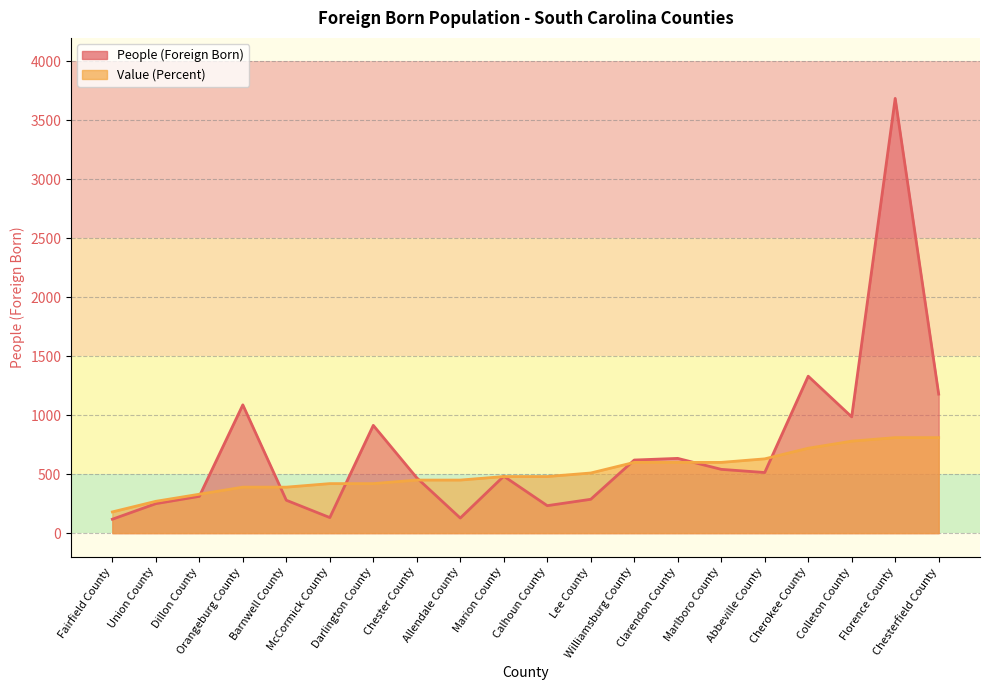

Where is the first local minimum for People (Foreign Born)?

McCormick County